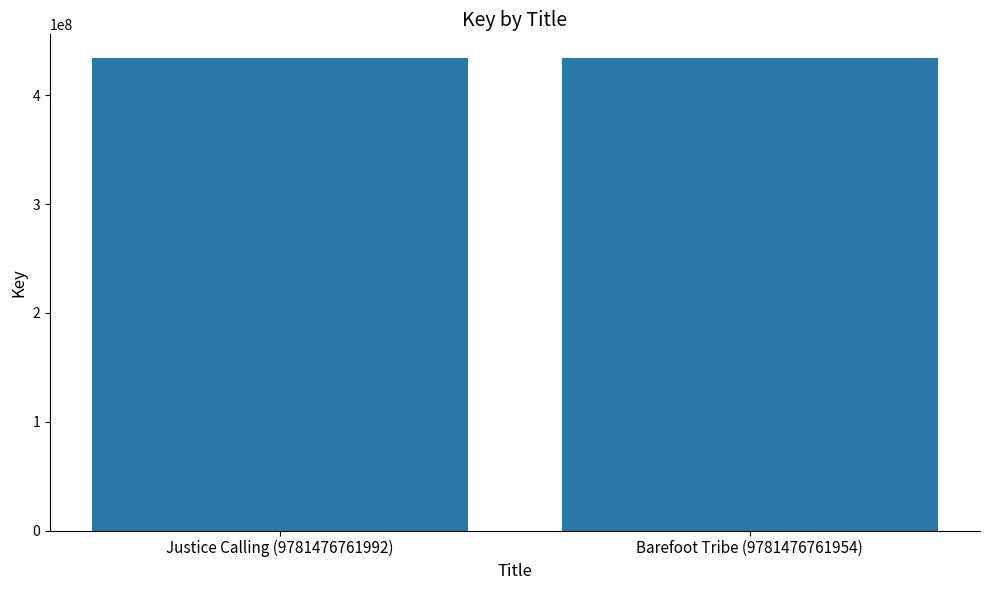

What is the label of the 2nd bar from the right?

Justice Calling (9781476761992)